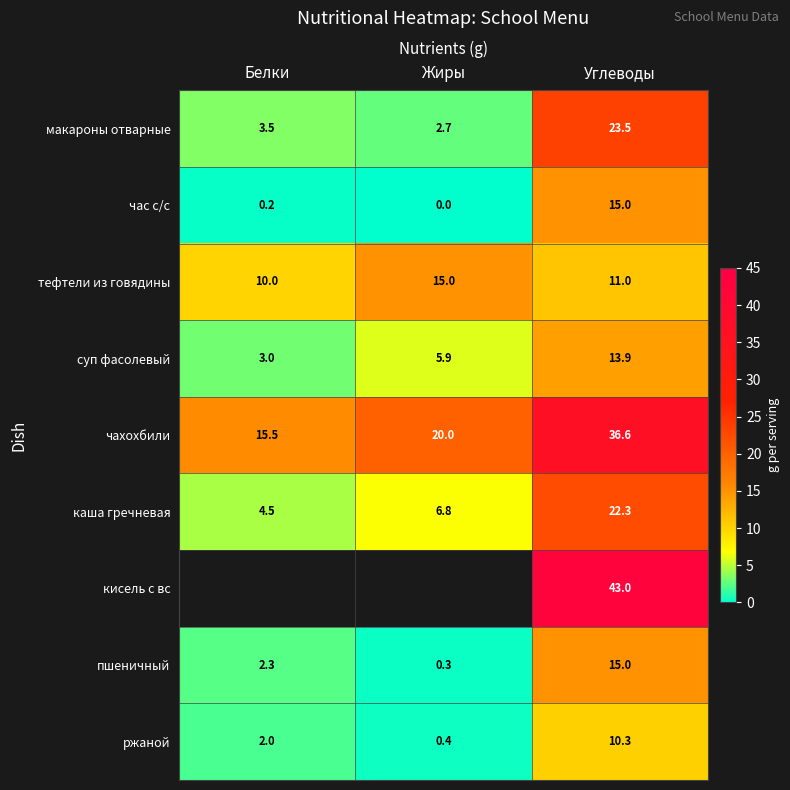

Which category has the highest value across all series?

Углеводы